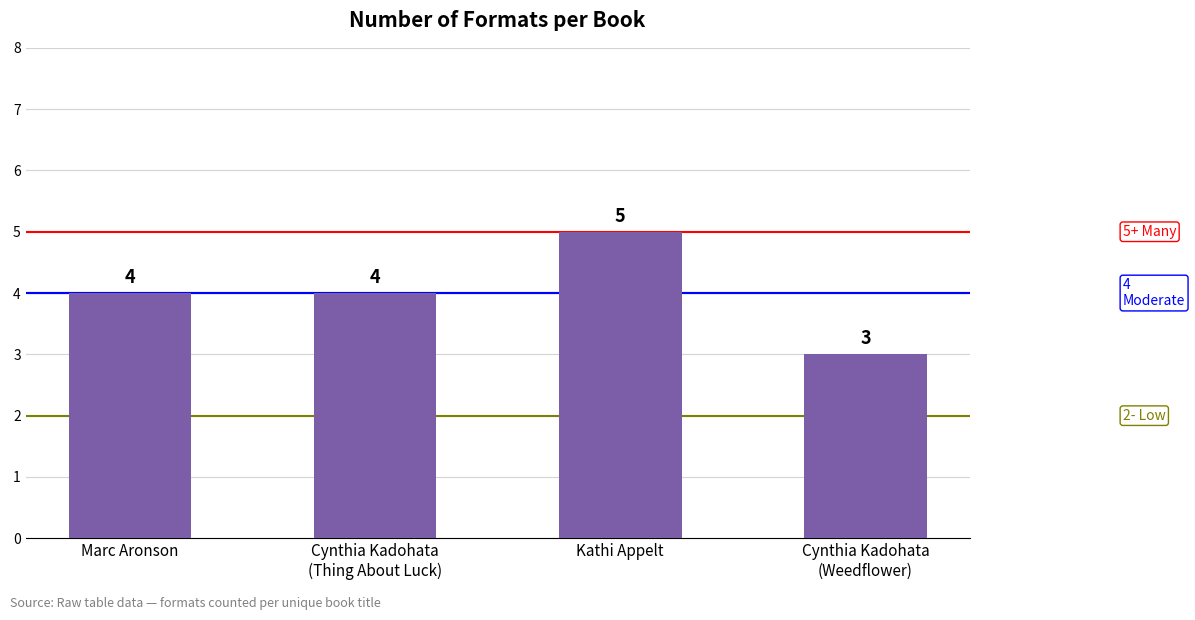

Which category has the lowest value across all series?

Cynthia Kadohata
(Weedflower)